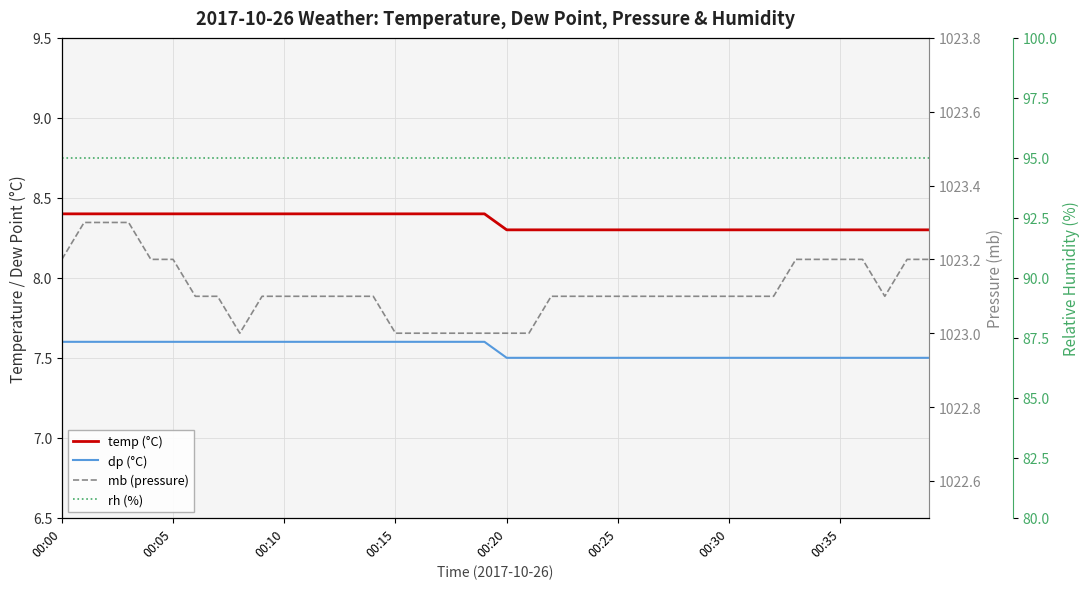

True or false: mb and dp intersect in this chart.

False